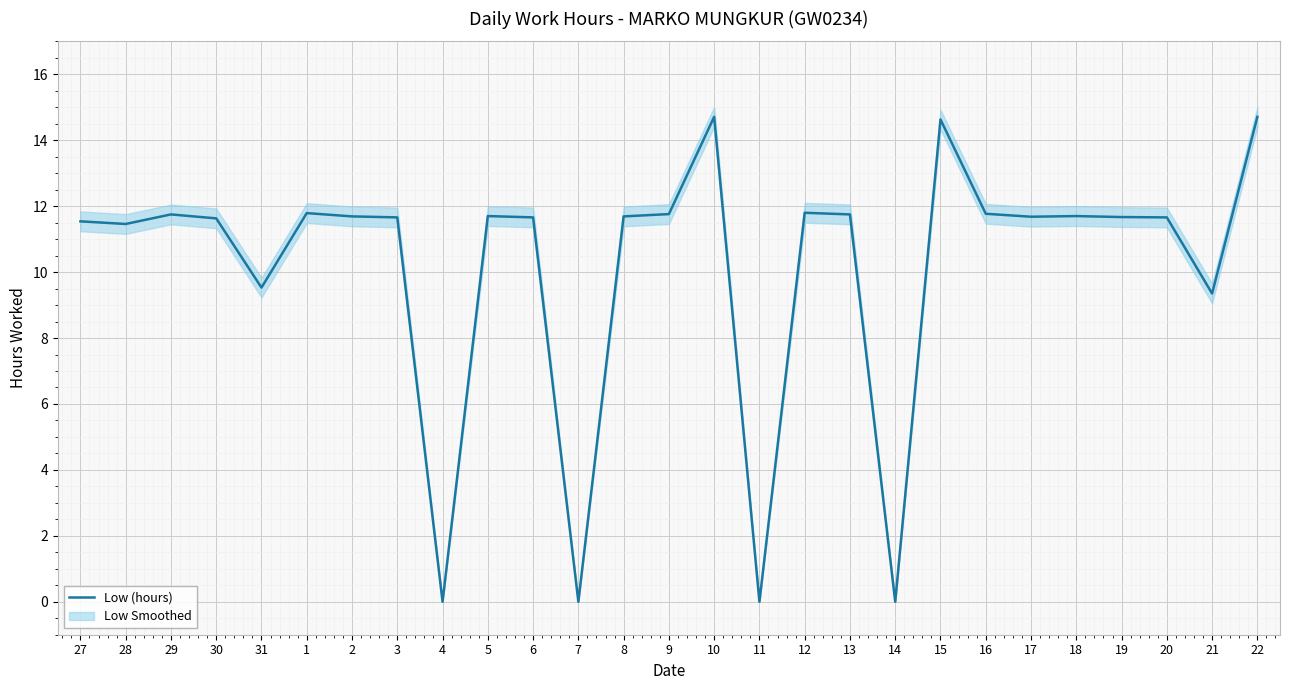

Which category has the highest value across all series?

10